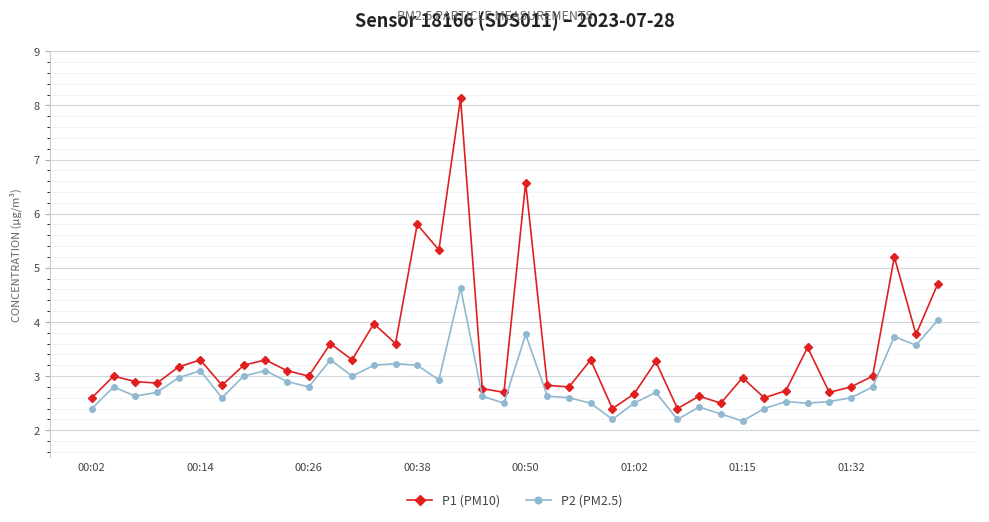

Which series has the largest range (max minus min)?

P1 (PM10)